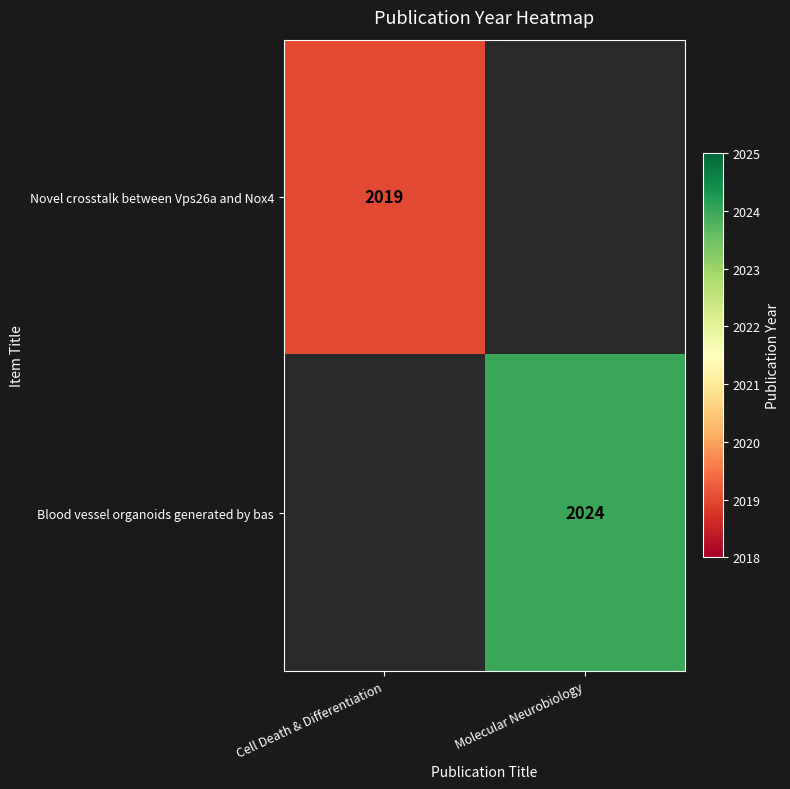

What is the smallest value displayed?

2019.0